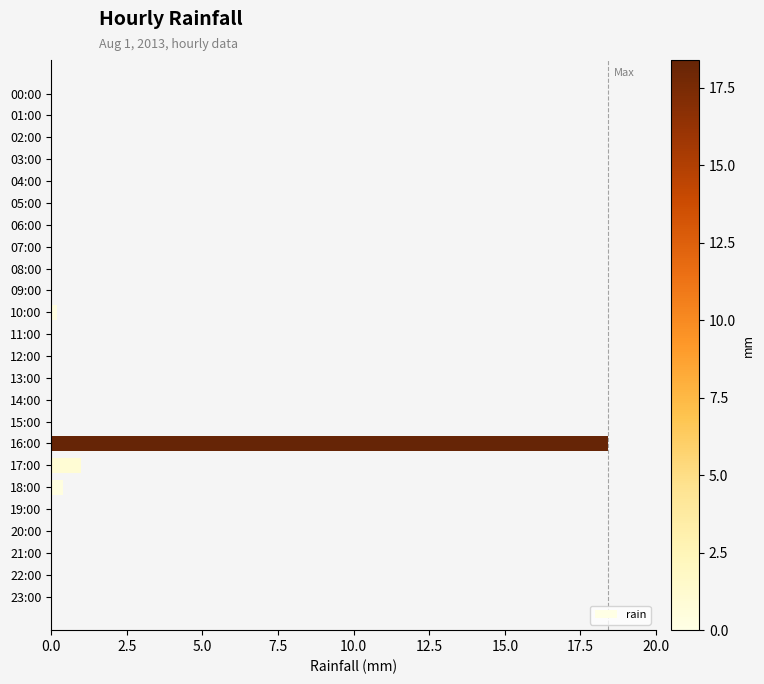

The value at 03:00 is 6.0. True or false?

False